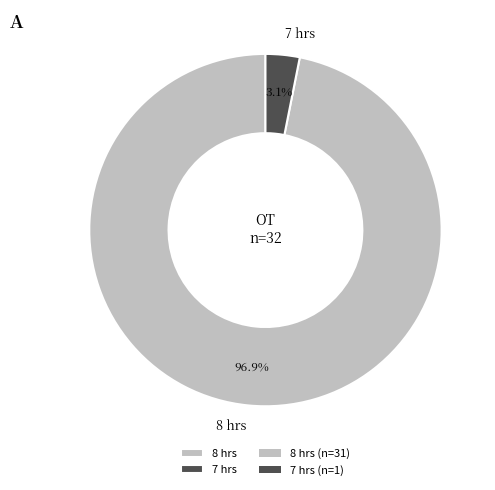

Does 7 hrs represent more than half of the total?

No